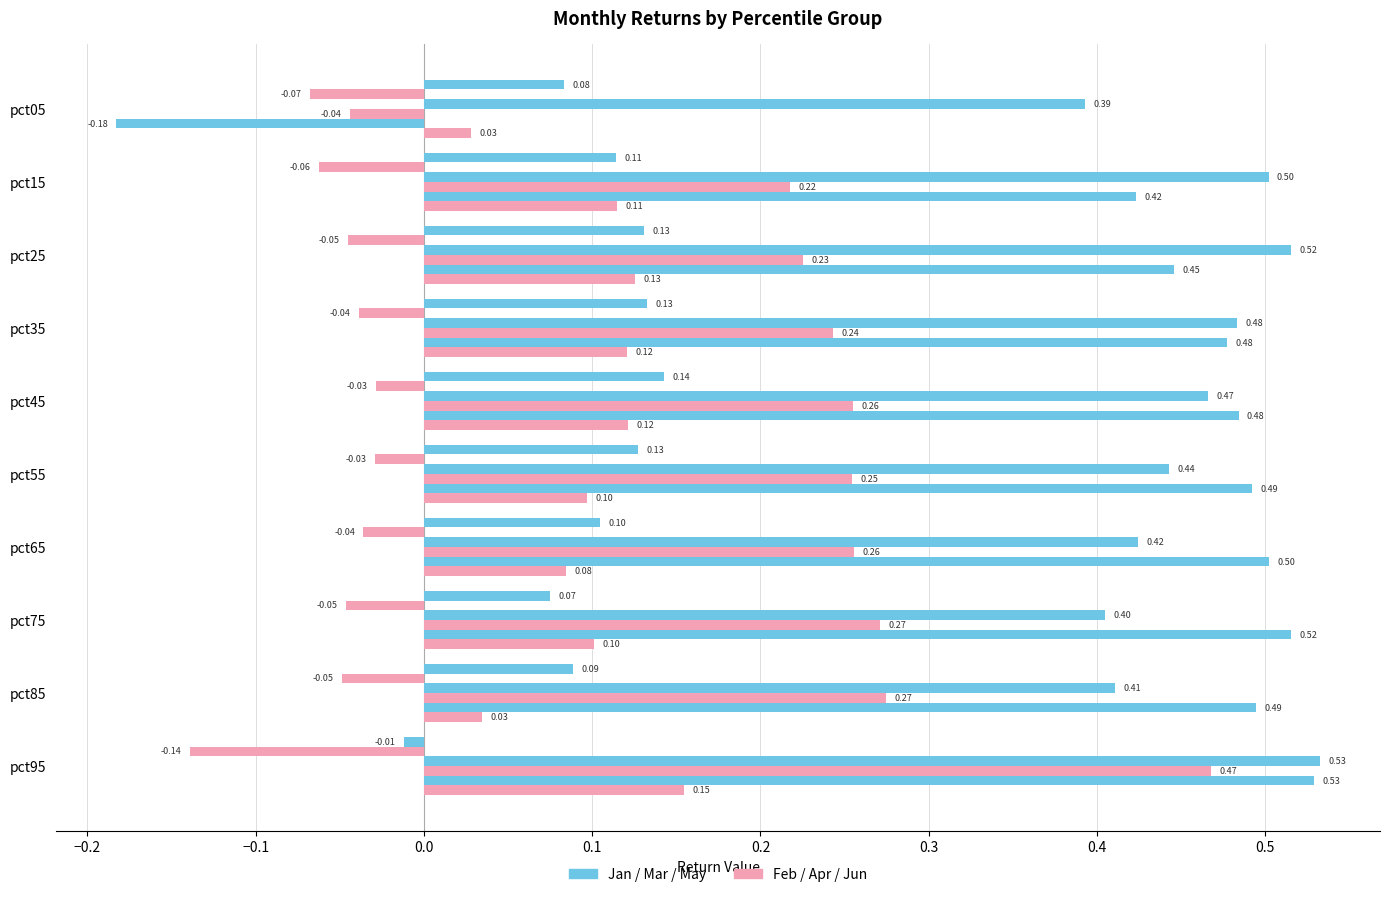

How many series are shown in this chart?

6